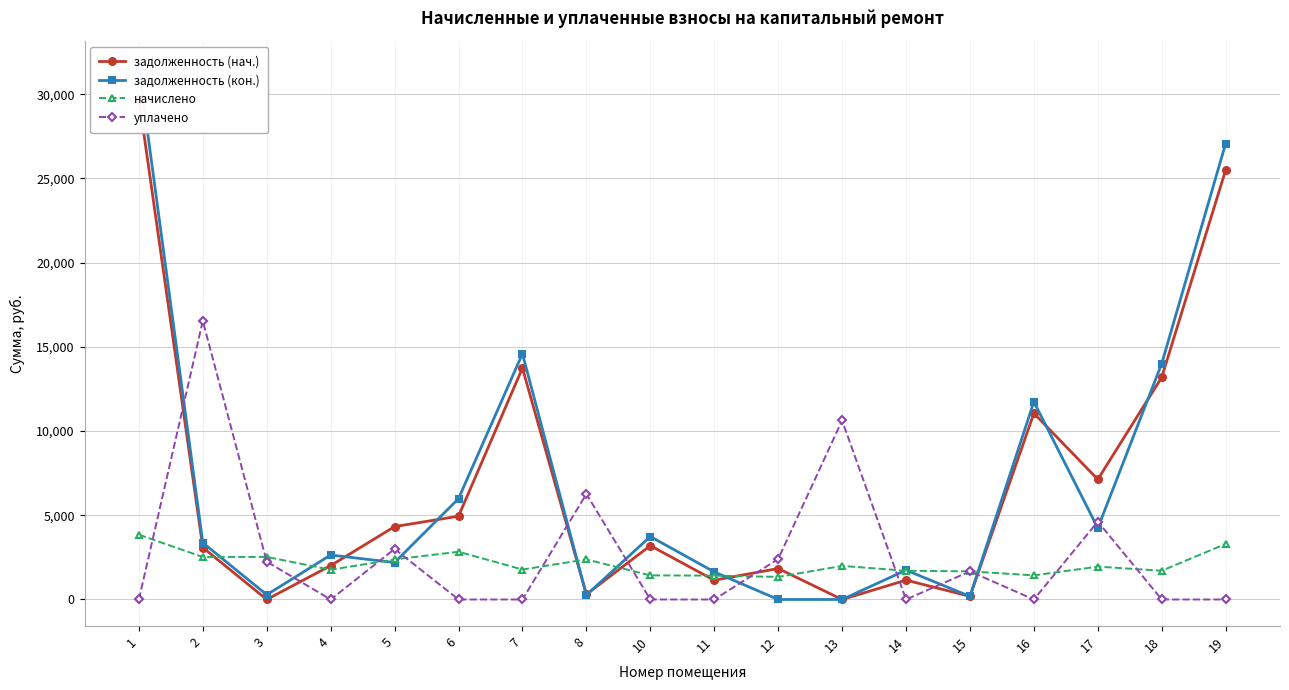

How many lines are shown in the chart?

4